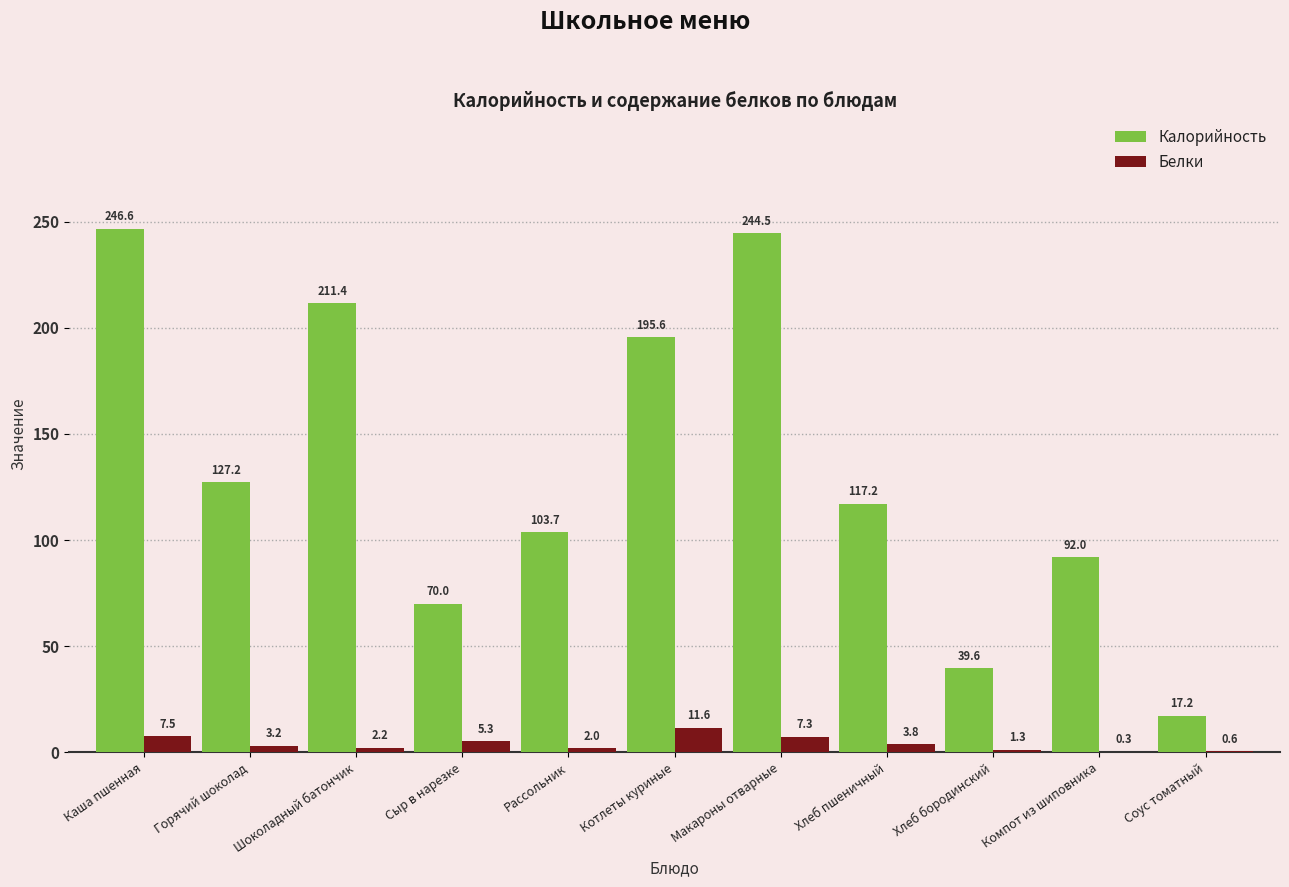

Which category has the highest value in the Калорийность series?

Каша пшенная